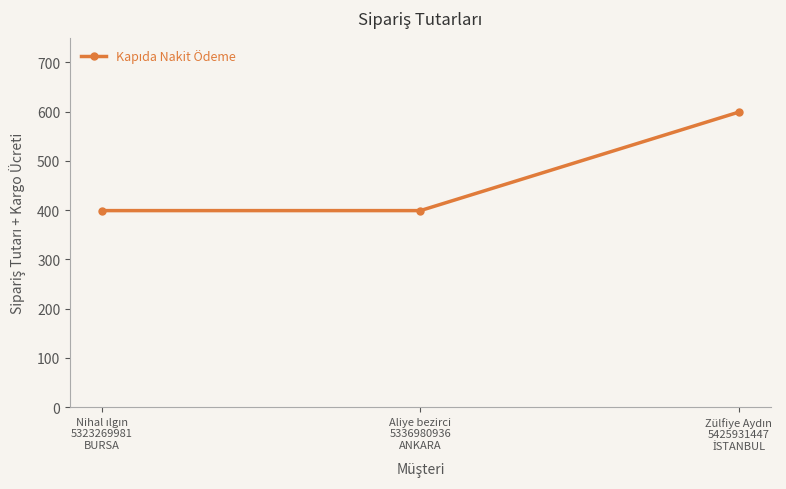

How many lines are shown in the chart?

1